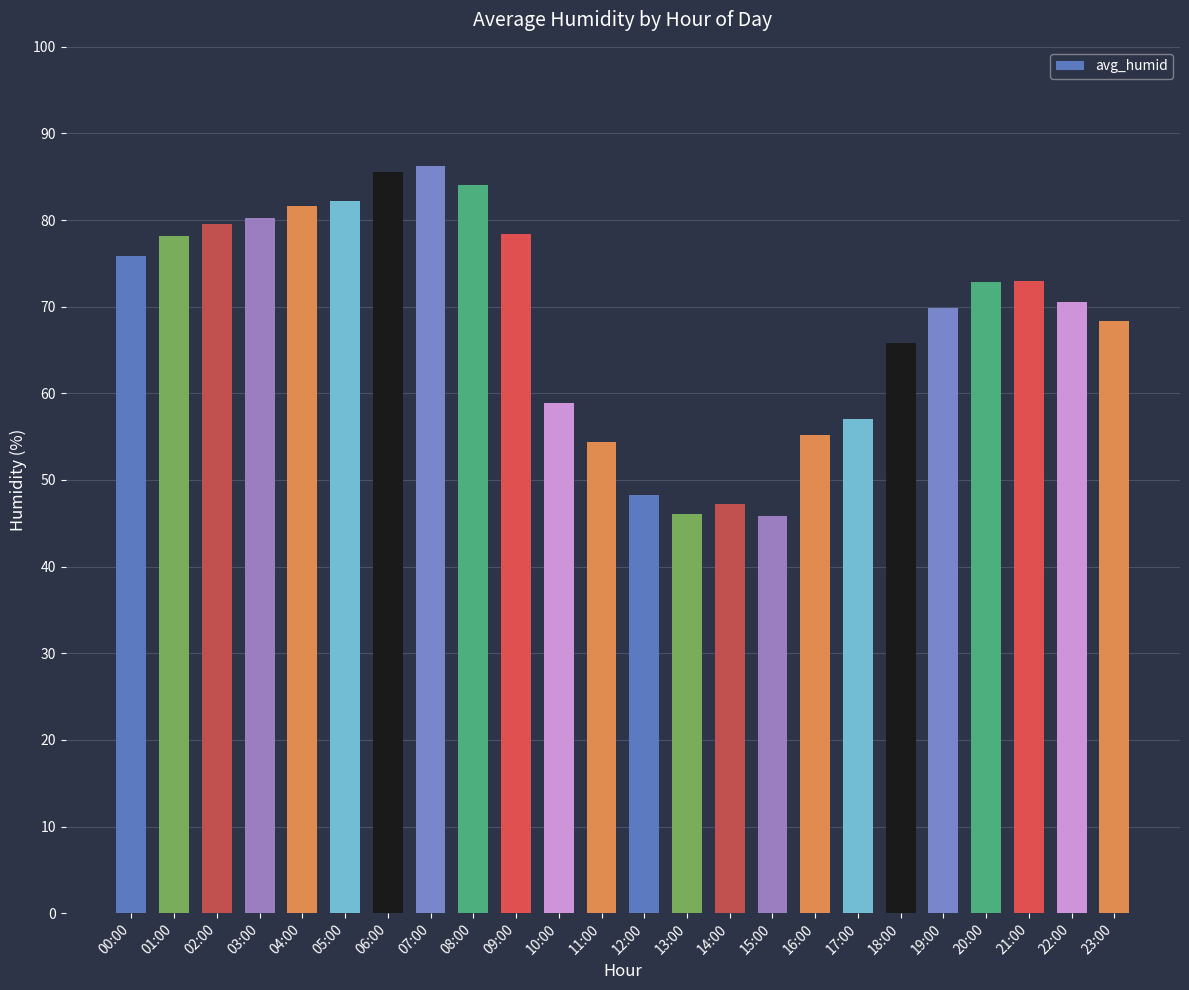

What value does the data have at 22:00?

70.5